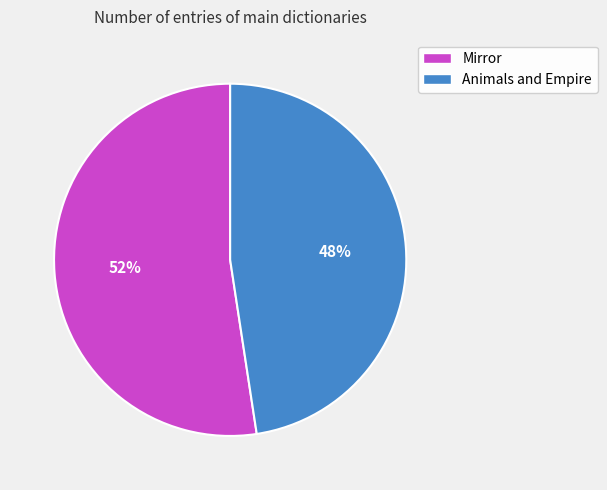

To the nearest percent, what is the combined percentage of Animals and Empire and Mirror?

100%